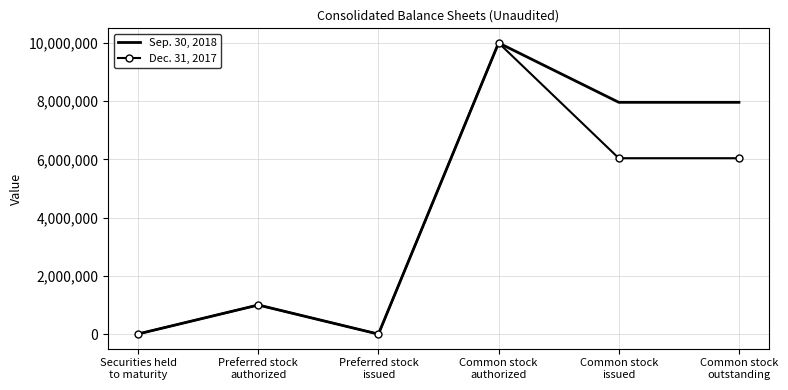

Rank the series by their average value, from highest to lowest.

Sep. 30, 2018, Dec. 31, 2017